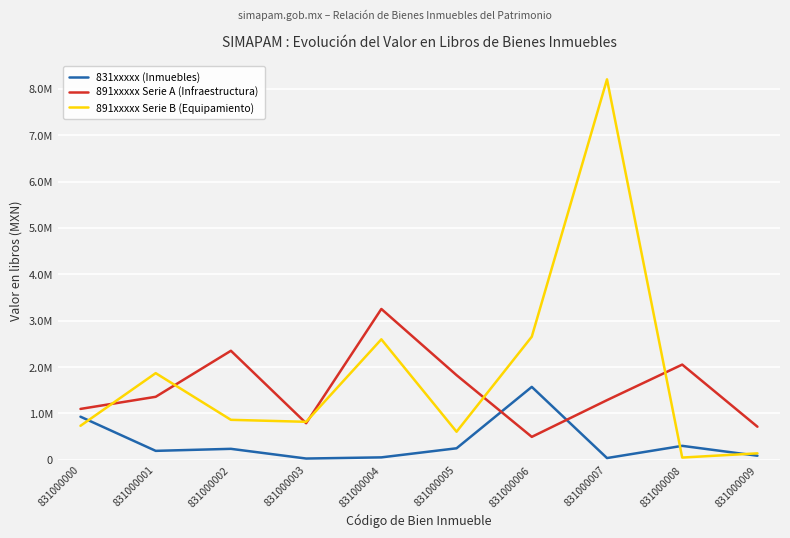

In 831xxxxx (Inmuebles), how many points are lower than both neighbors (excluding endpoints)?

3